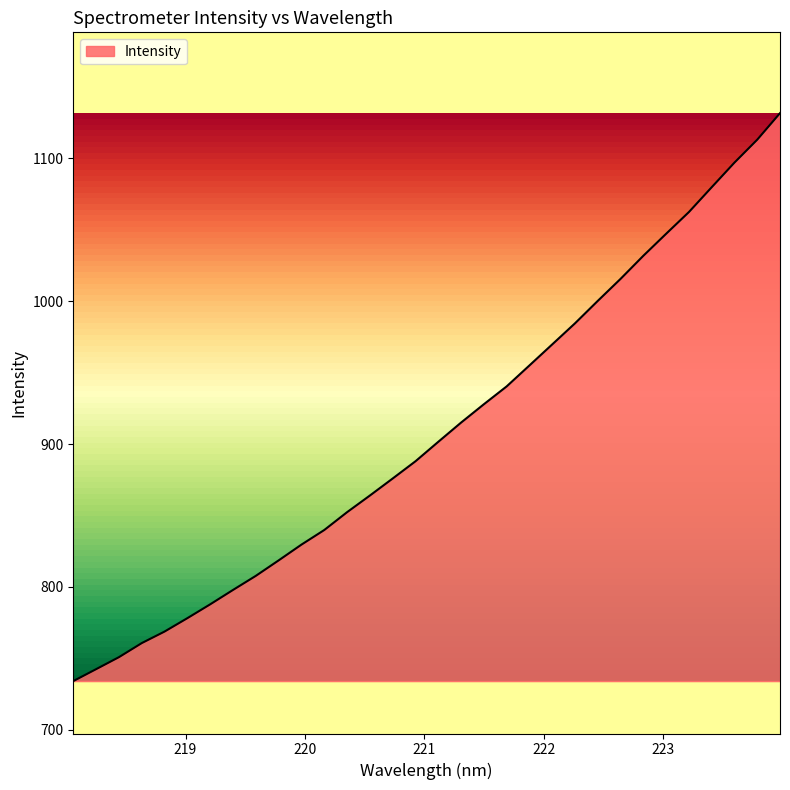

What is the difference between the maximum and minimum values?

397.7